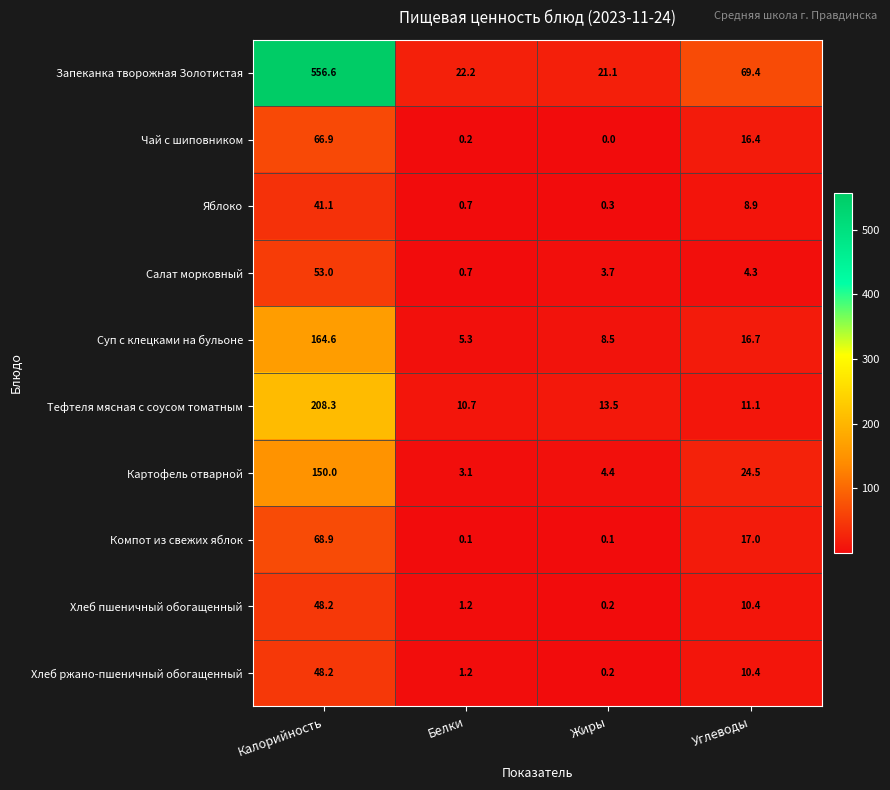

What is the difference between the second highest and second lowest values in the Компот из свежих яблок series?

16.9